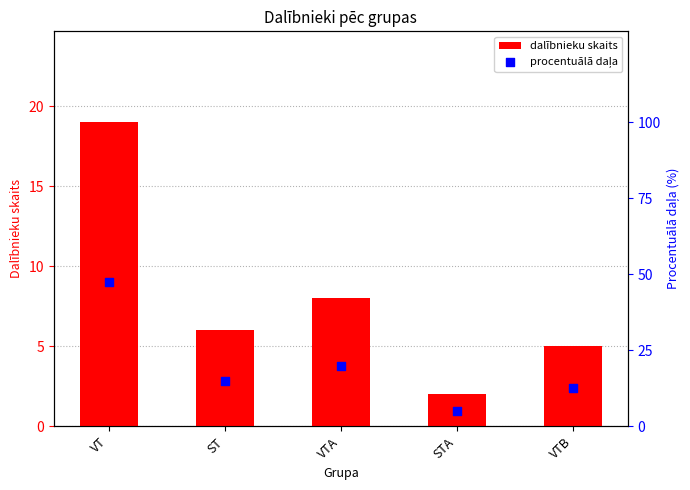

At which category is the sum across all series the highest?

VT